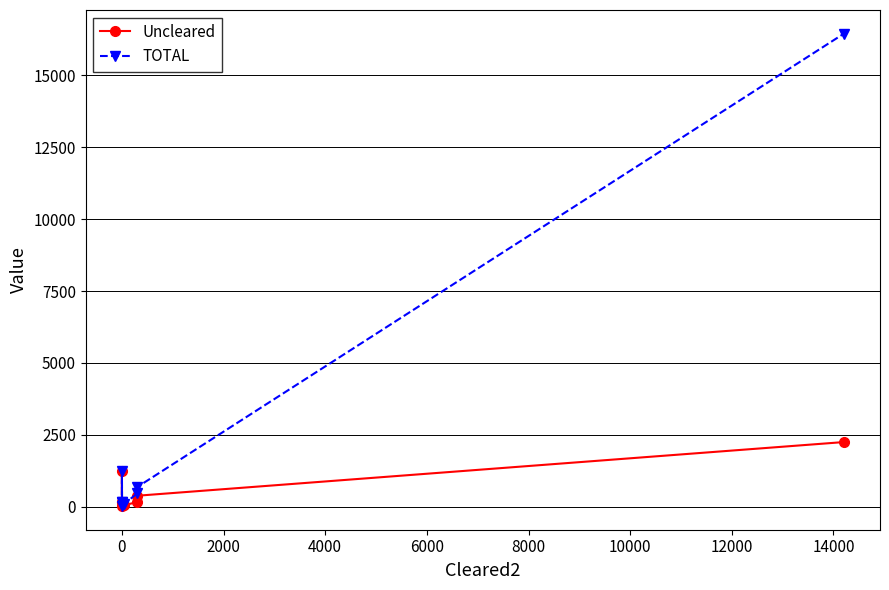

How many lines are shown in the chart?

2